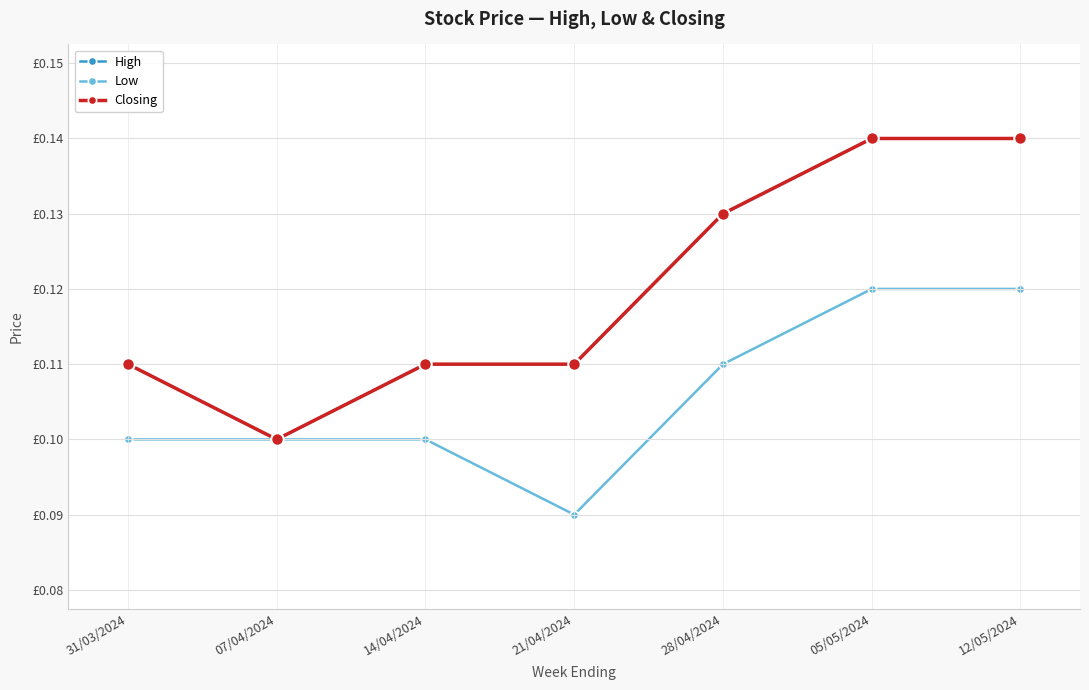

List the series in order of their peak value, highest first.

High, Closing, Low